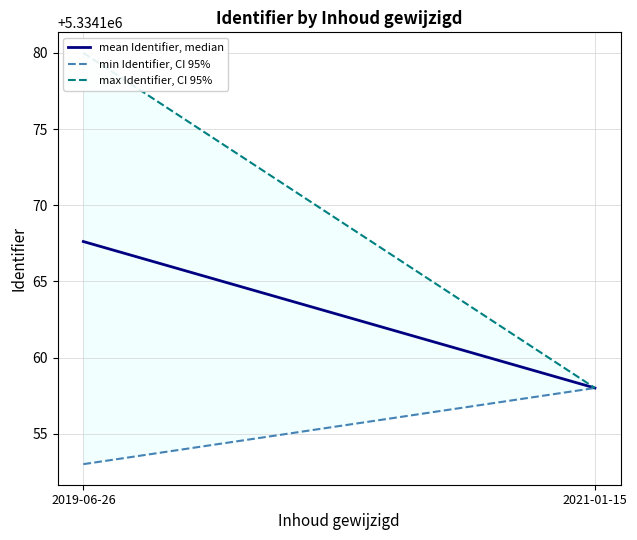

What is the value of the min Identifier, CI 95% point at the 1st from the left?

5334153.0